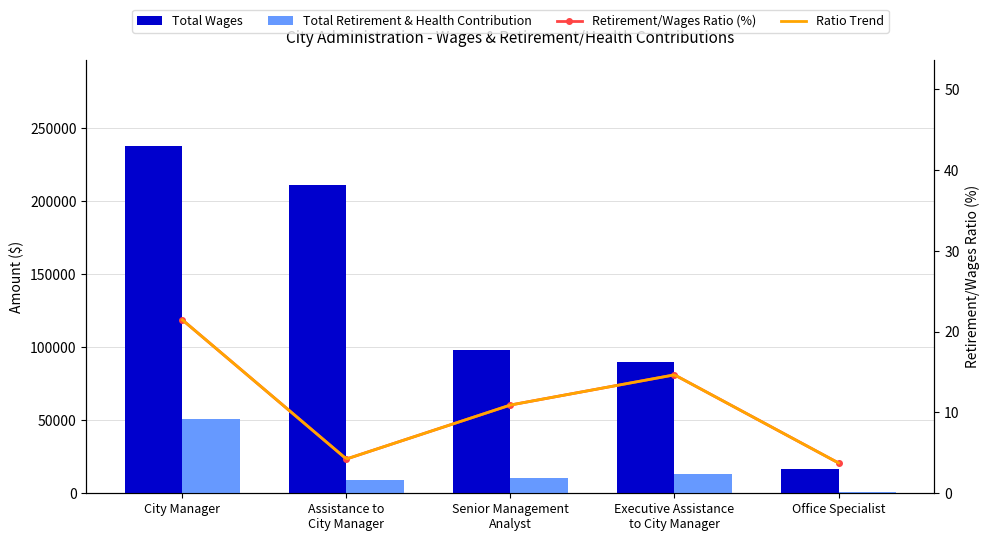

What is the greatest value displayed?

237176